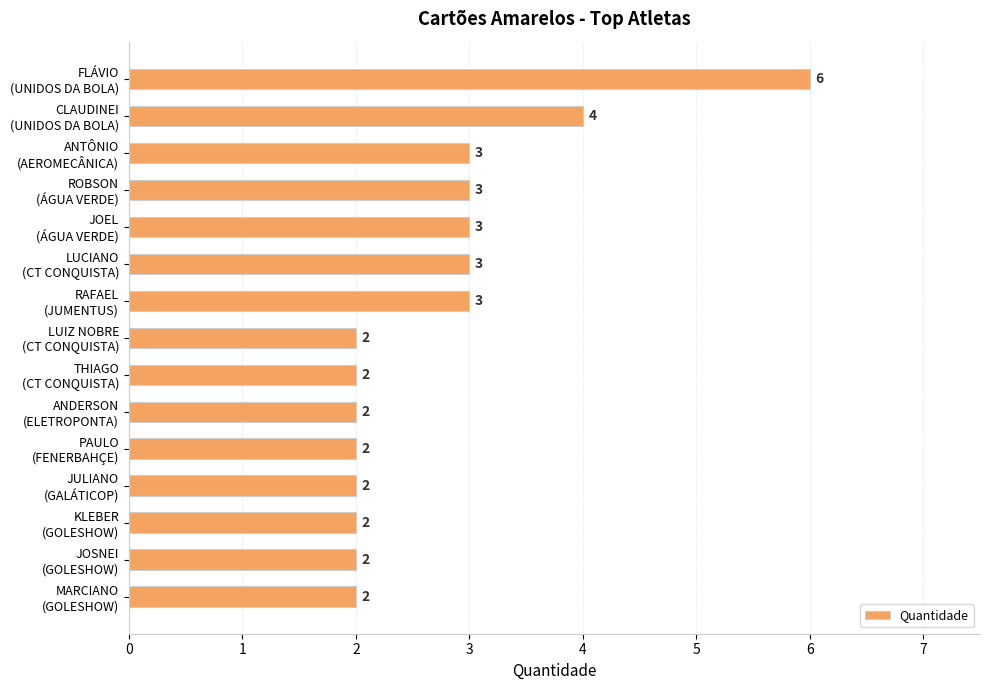

What is the greatest value displayed?

6